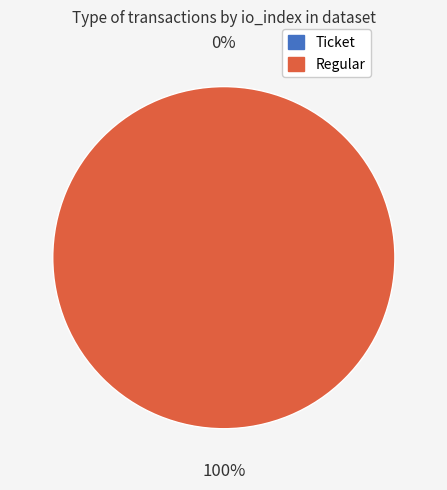

What is the total percentage of Regular (io_index=52) and Ticket (io_index=0)?

100.0%